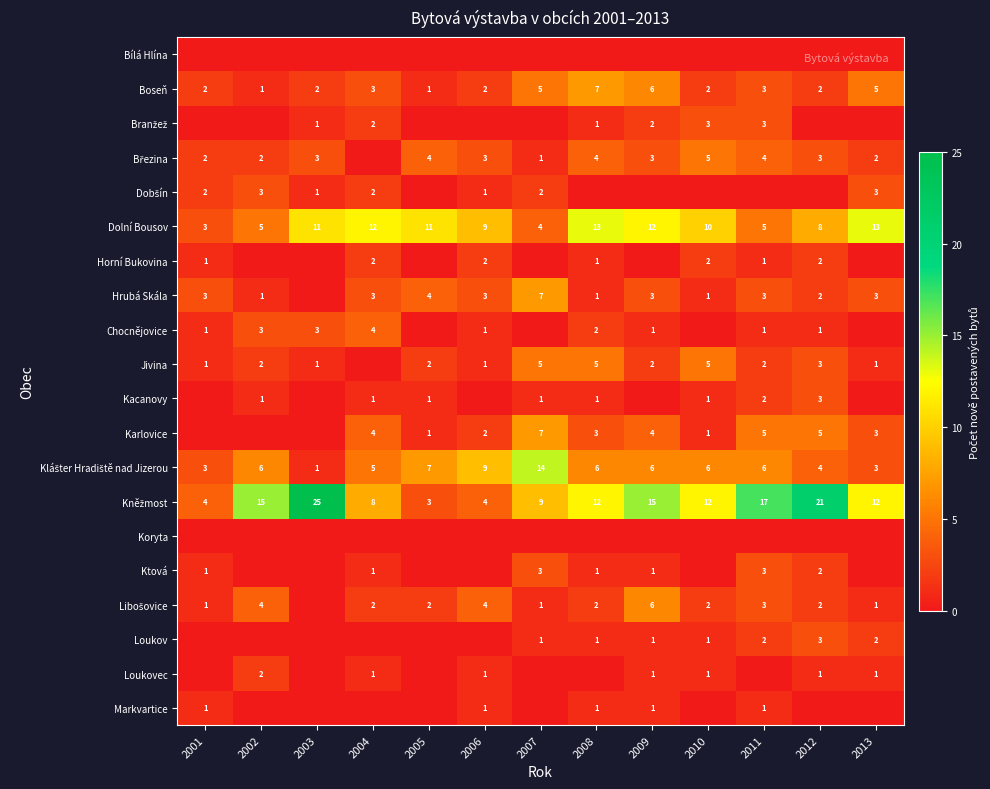

At which category is the sum across all series the highest?

2009